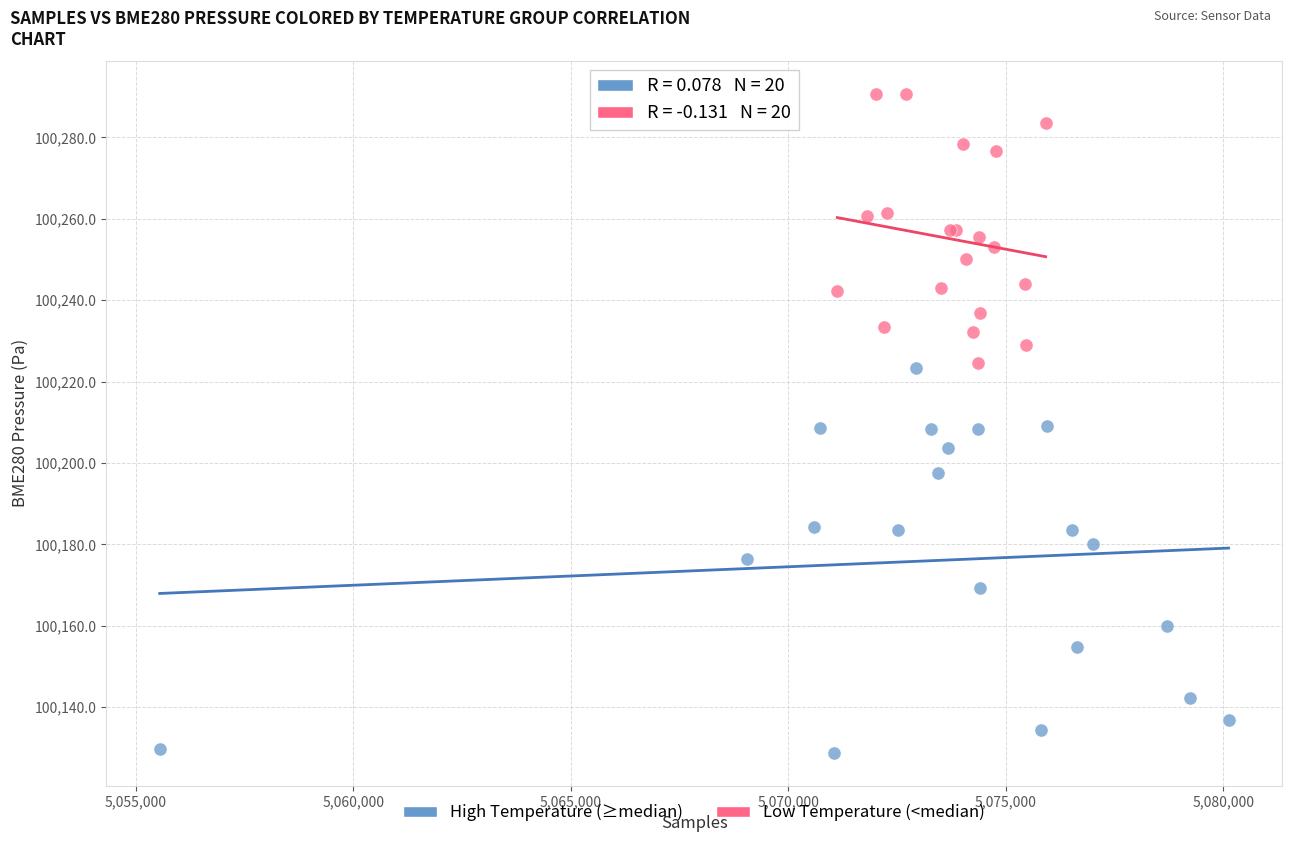

Which series has the widest spread of Y values?

High Temperature (≥median)